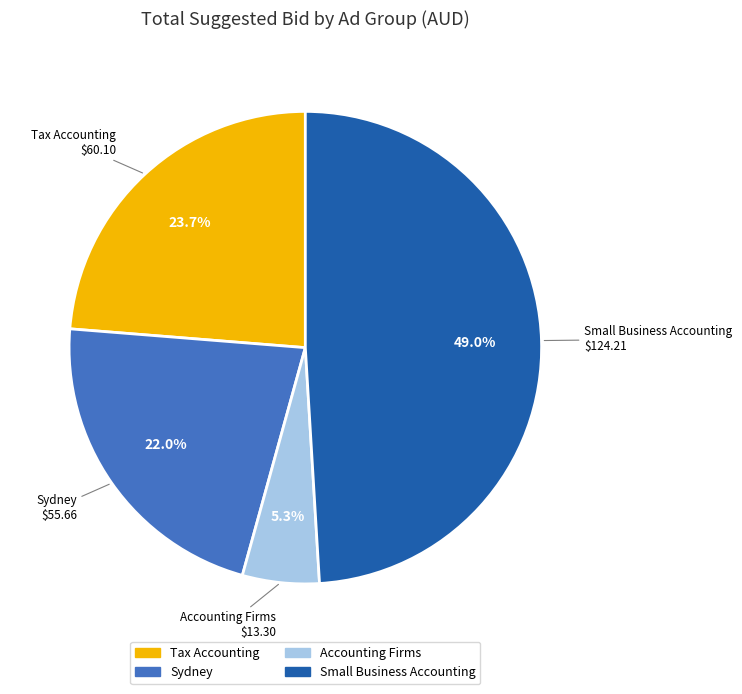

Is it true that Small Business Accounting is 40% of the pie?

False